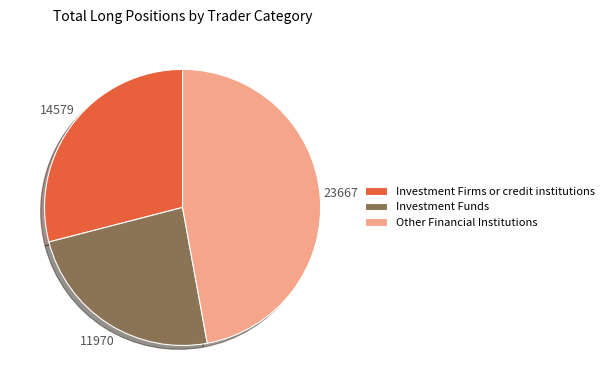

Rank the categories by value from lowest to highest.

Investment Funds, Investment Firms or credit institutions, Other Financial Institutions